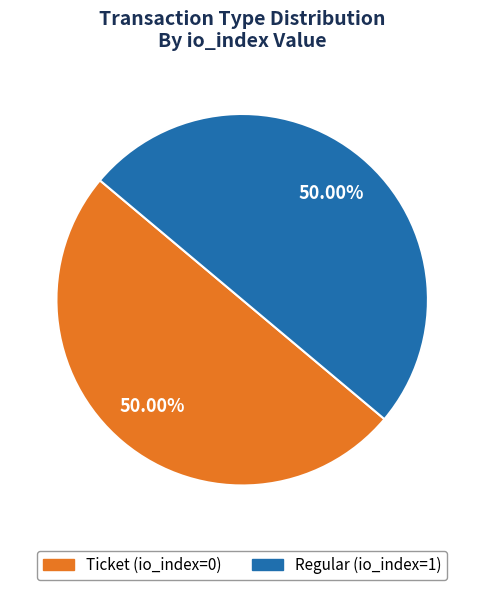

Do Ticket (io_index=0) and Regular (io_index=1) together represent more than half of the pie?

Yes